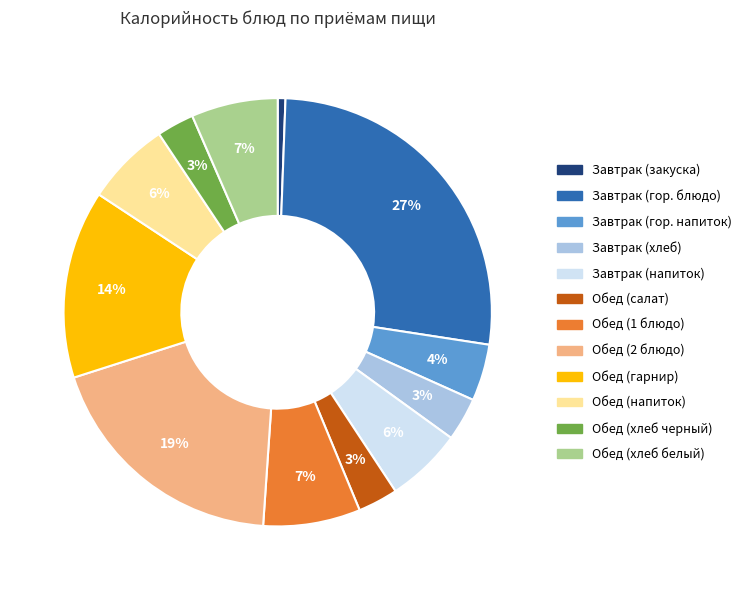

Is Завтрак (хлеб) the majority of the pie?

No